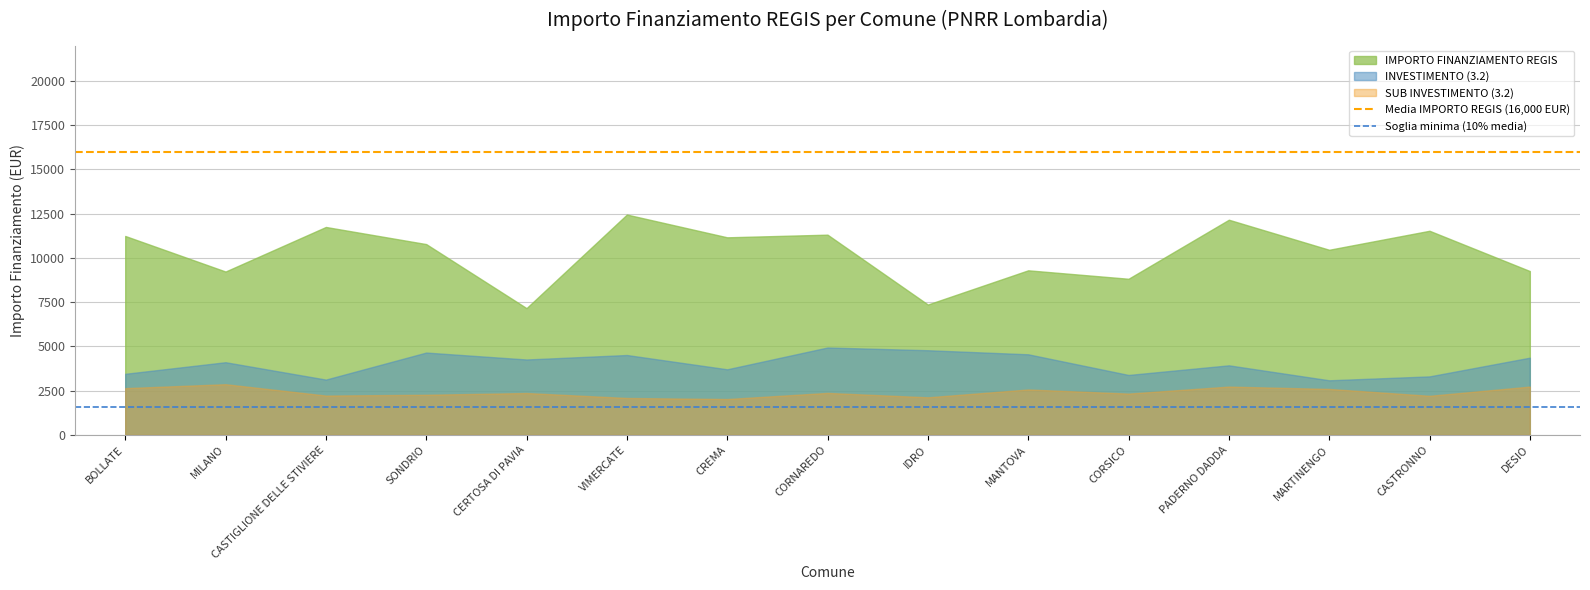

What is the sum of all Soglia minima (10% media) values?

3200